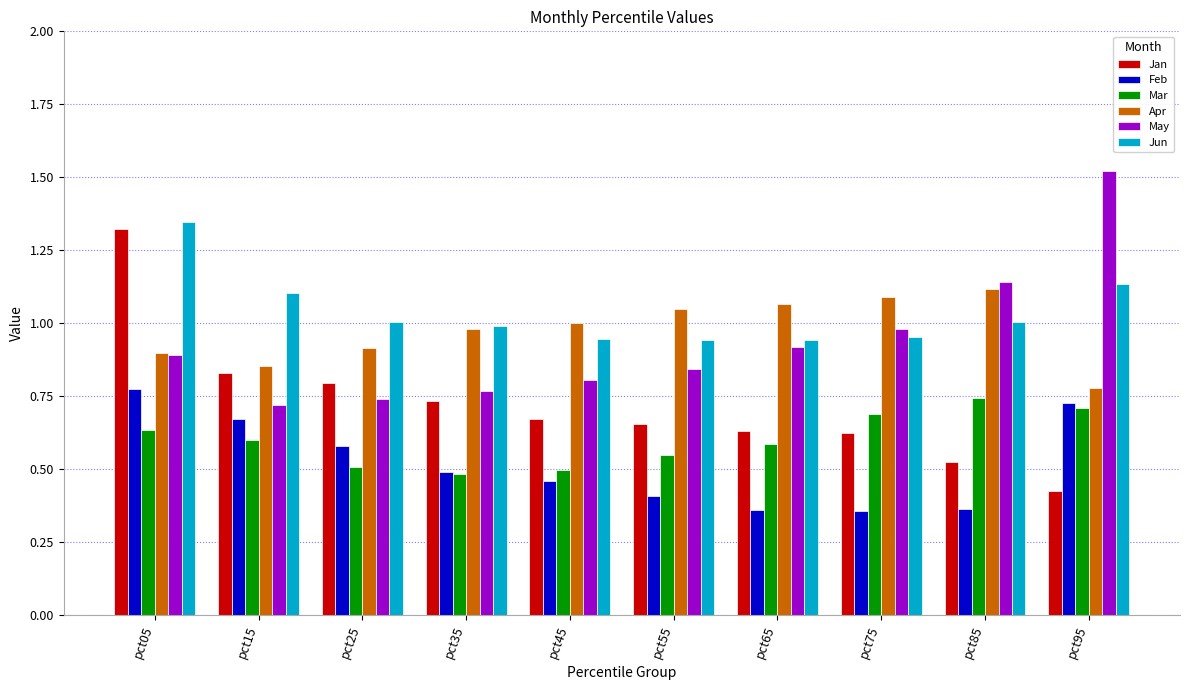

List the series in order of their peak value, lowest first.

Mar, Feb, Apr, Jan, Jun, May